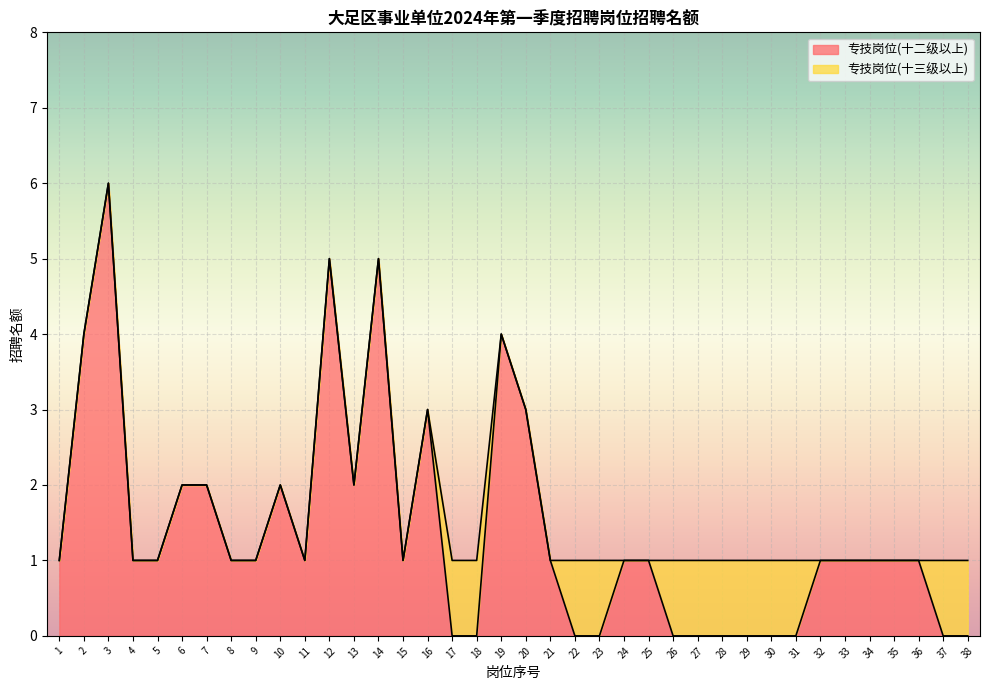

How many points are lower than both their immediate neighbors (excluding endpoints)?

3